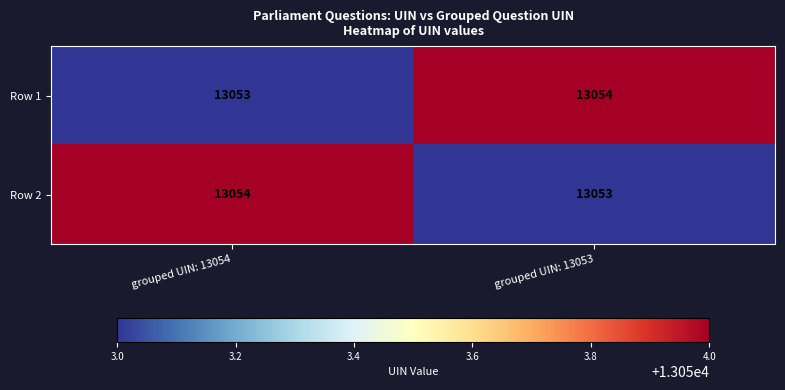

What is the difference between the highest and lowest values at grouped UIN: 13054?

1